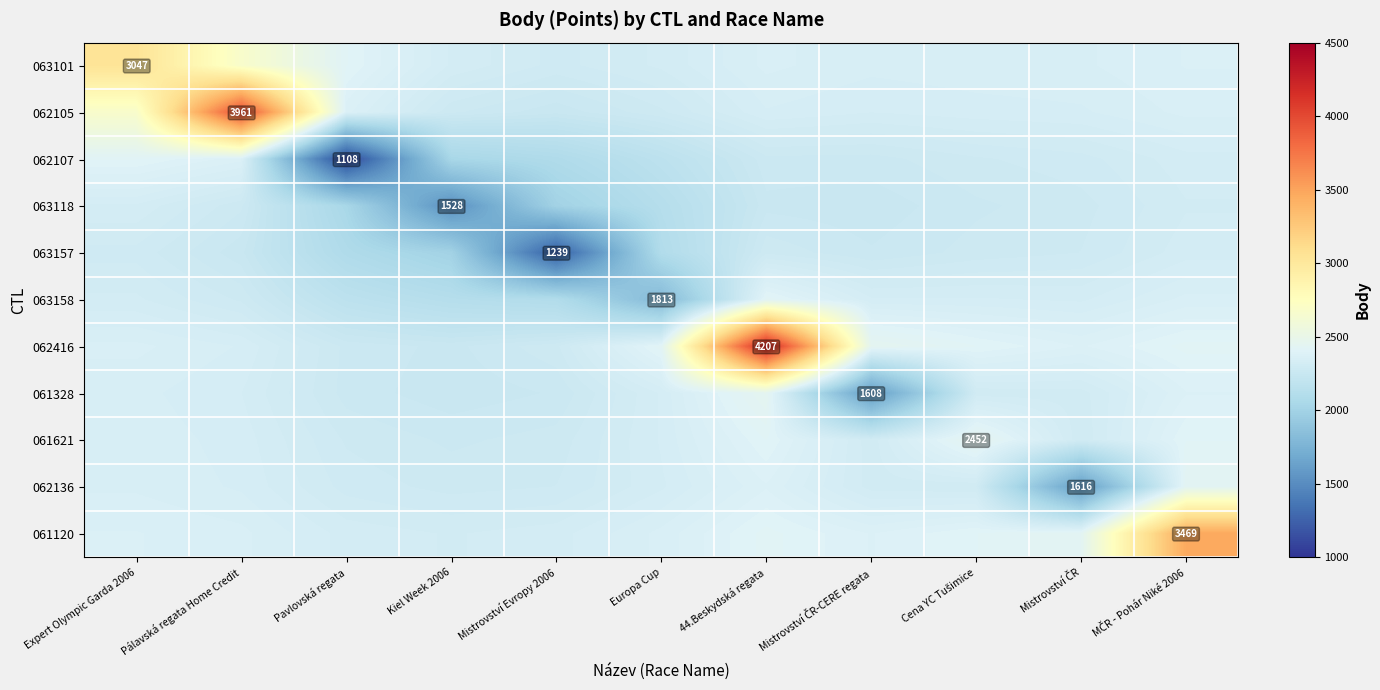

What is the maximum value for 061120?

3469.0